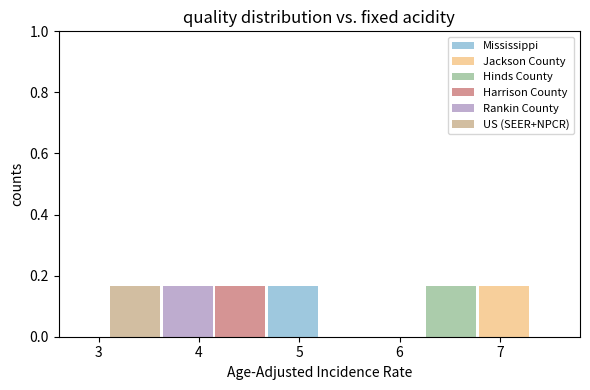

What is the total height of the stacked bar covering 3.1 to 3.6 on the x-axis? Neither the bar edges nor the heights are printed on the chart, so give them approximately, as read against the axes.

0.16